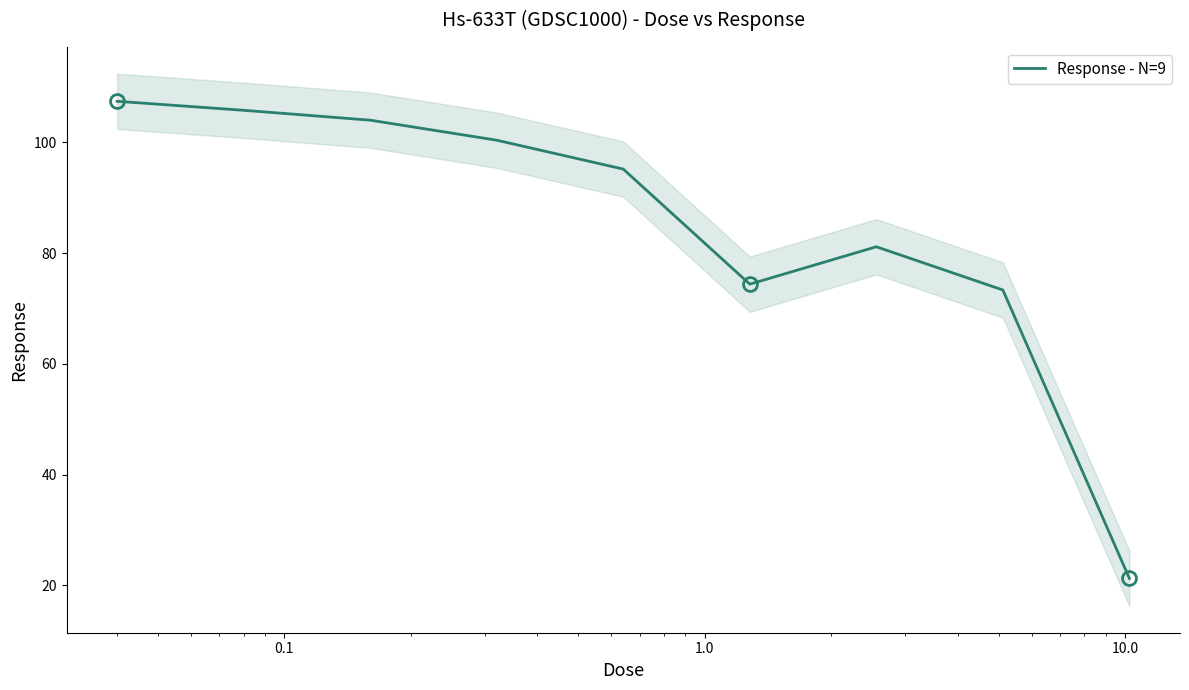

How many data points are above 95?

5